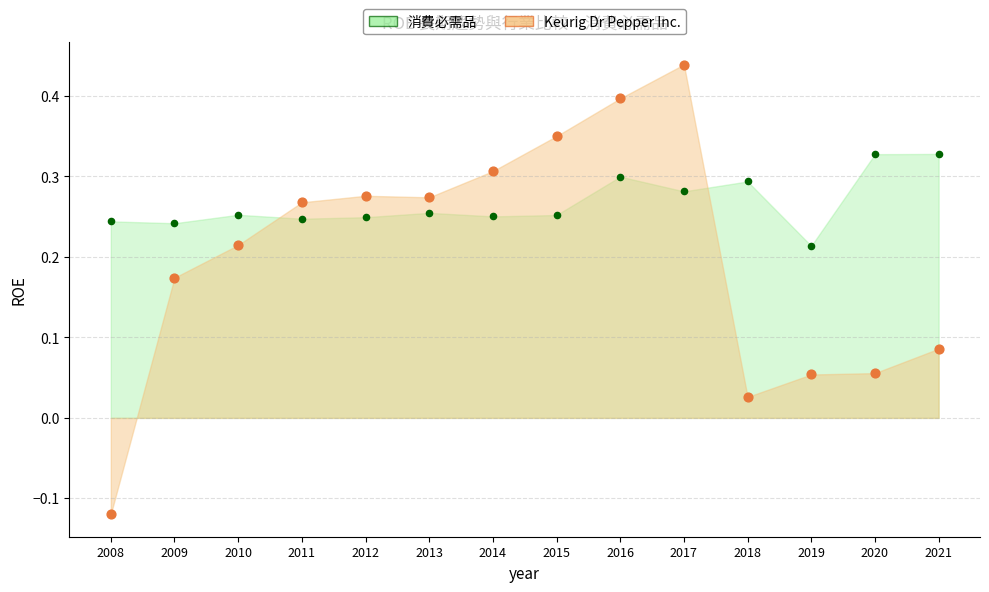

Which series reaches the minimum Y coordinate?

Keurig Dr Pepper Inc.